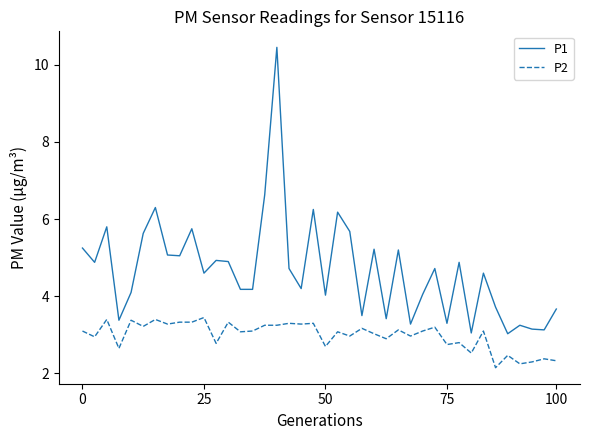

What are all the series names shown in the legend?

P1, P2